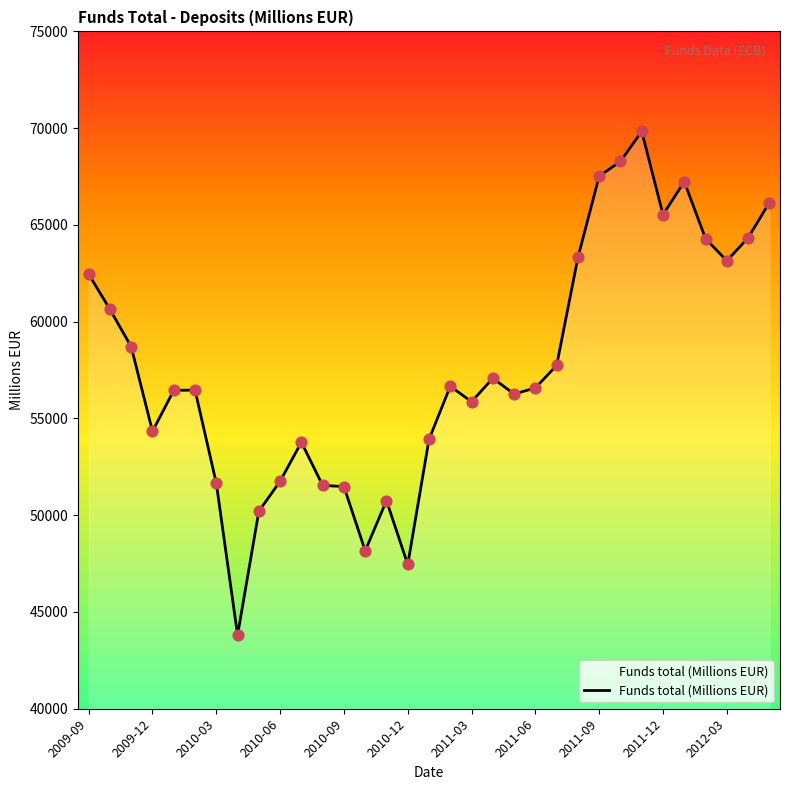

What is the difference between the maximum and minimum values?

26029